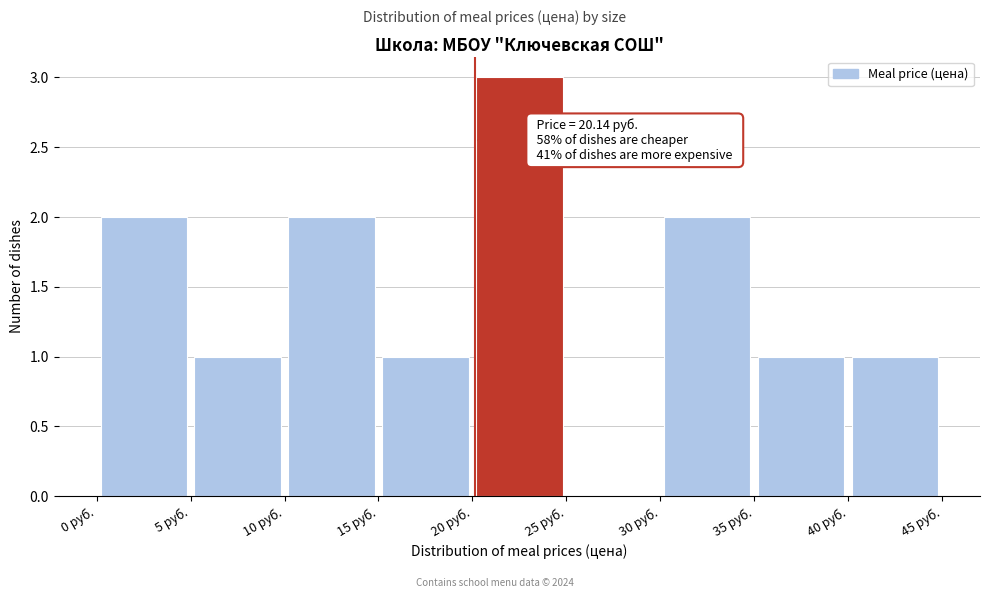

Which range on the x-axis has the tallest bar?

20 to 25